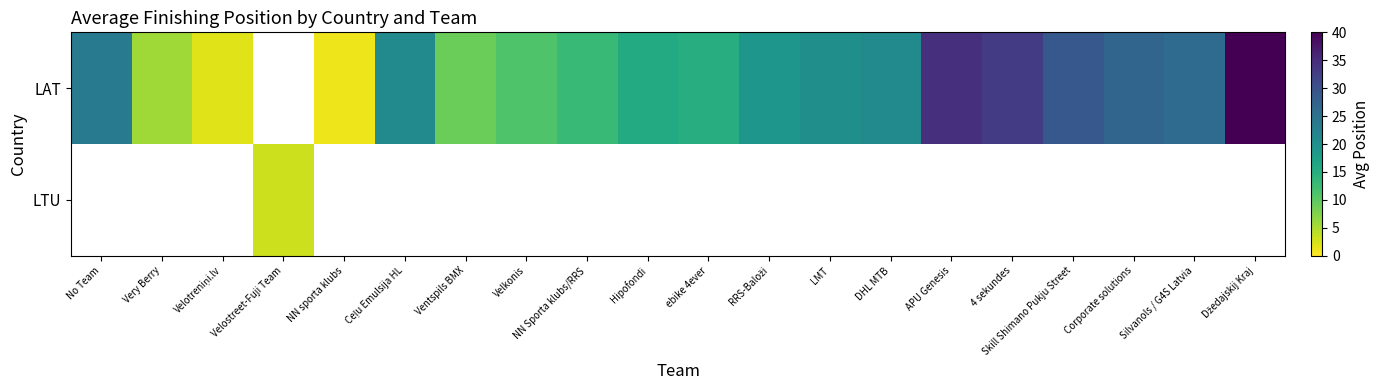

How many data points in LAT are above 20?

9